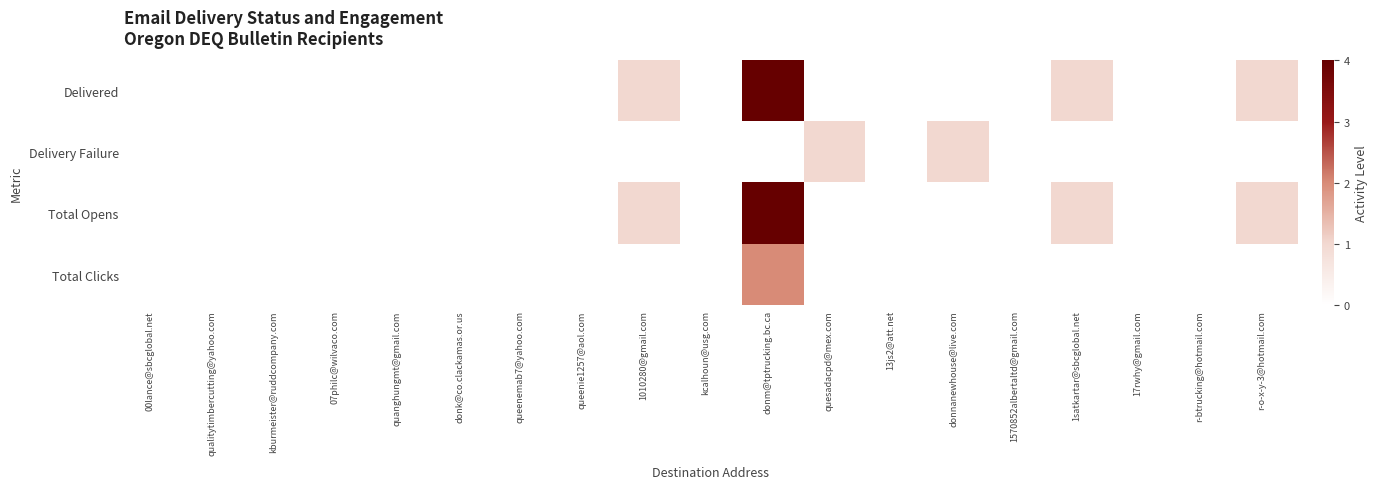

How many series are shown in this chart?

4